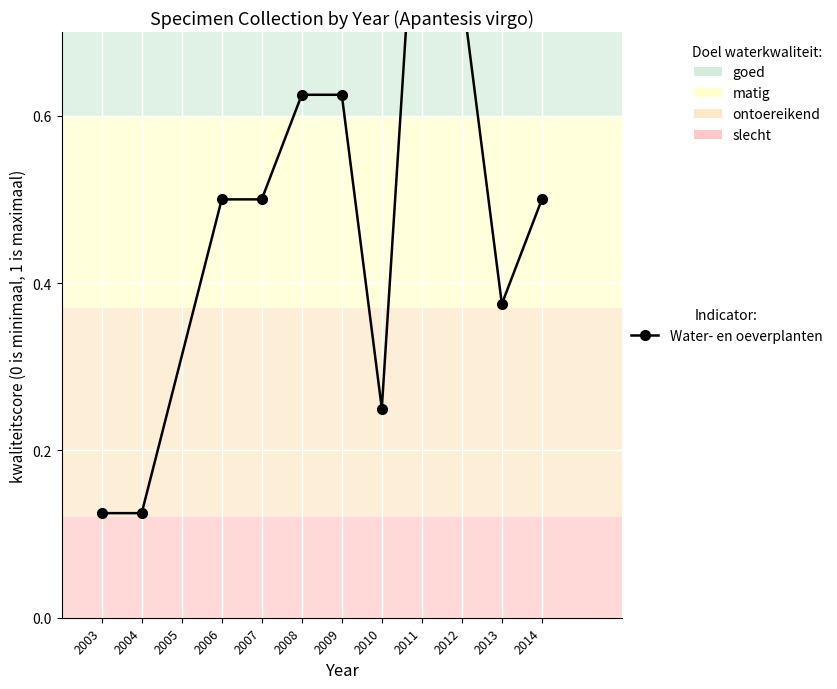

At which category does the chart reach its minimum across all series?

2003